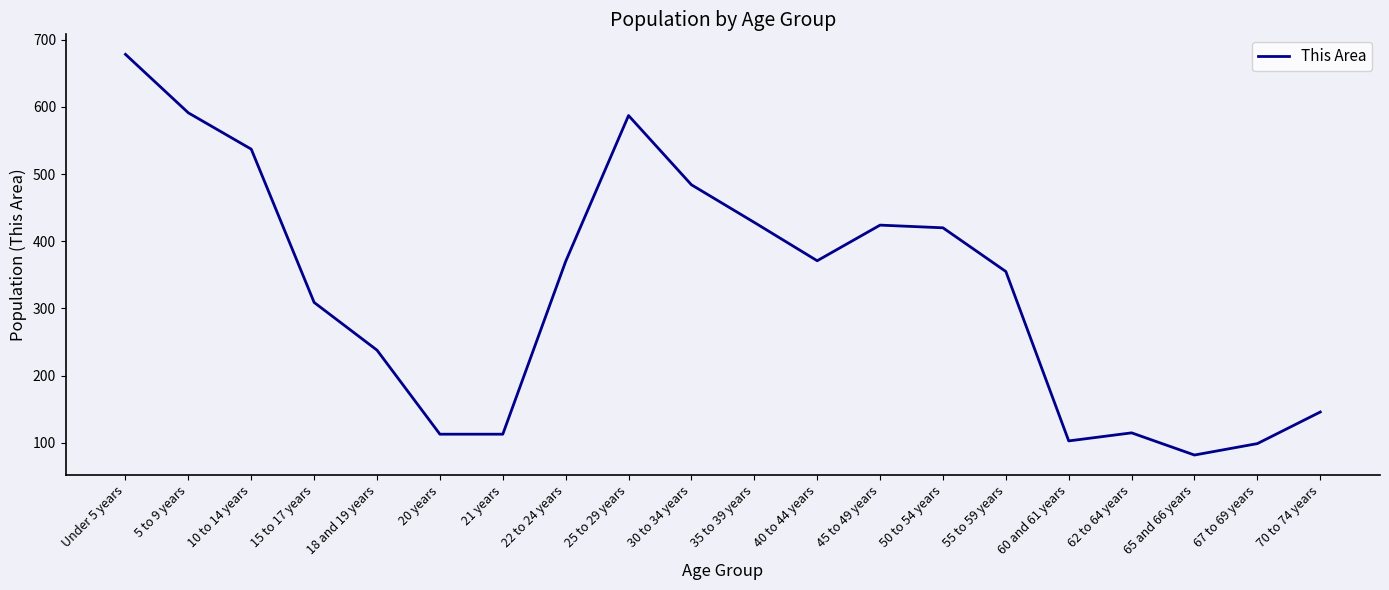

What is the difference between the values at 22 to 24 years and 60 and 61 years?

267